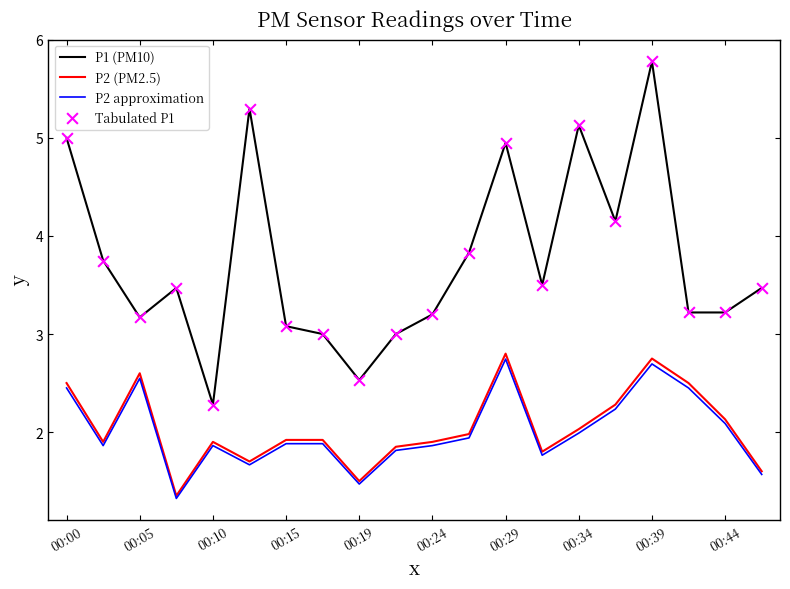

Which series has the largest total across all categories?

P1 (PM10)